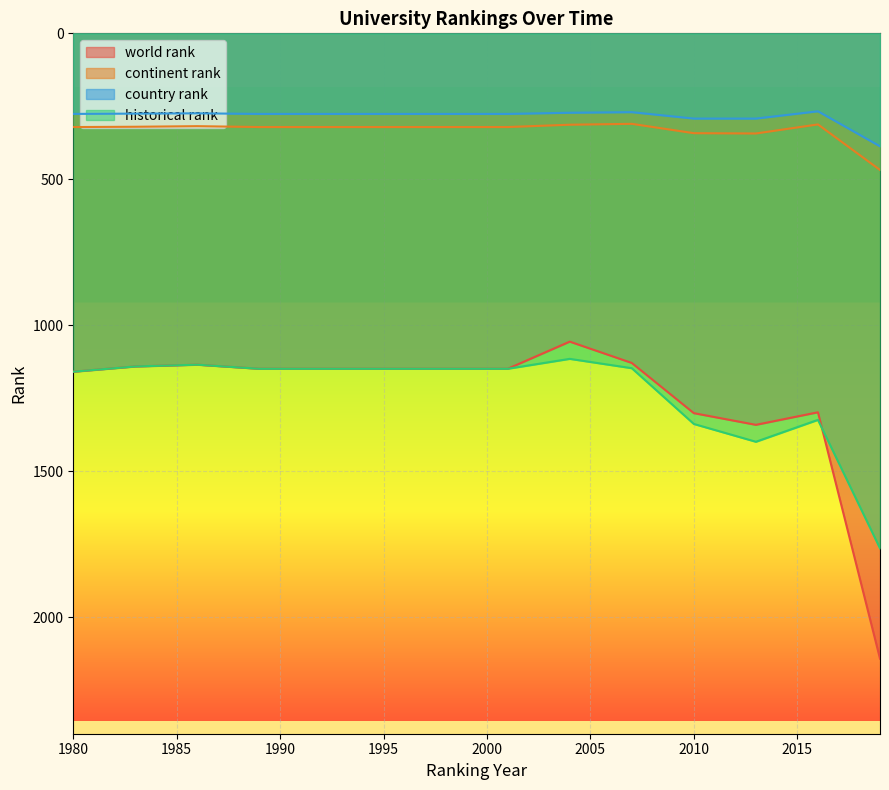

How many interior local peaks does the continent rank series have?

1